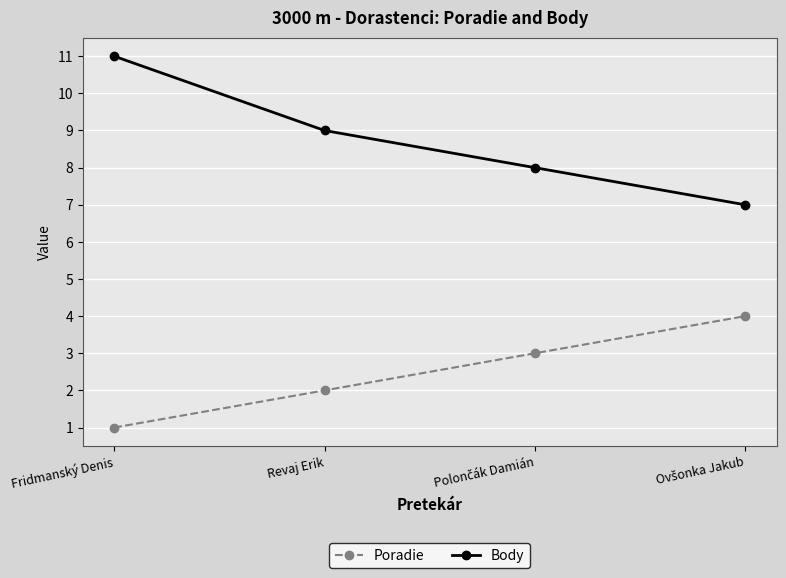

What is the label of the 1st point from the left?

Fridmanský Denis